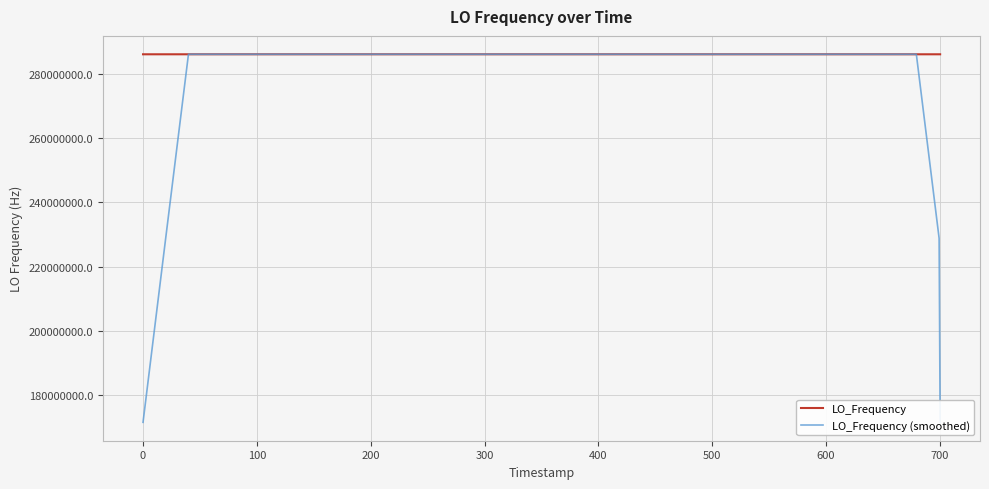

What is the difference between the maximum and minimum values in the LO_Frequency (smoothed) series?

114418807.3